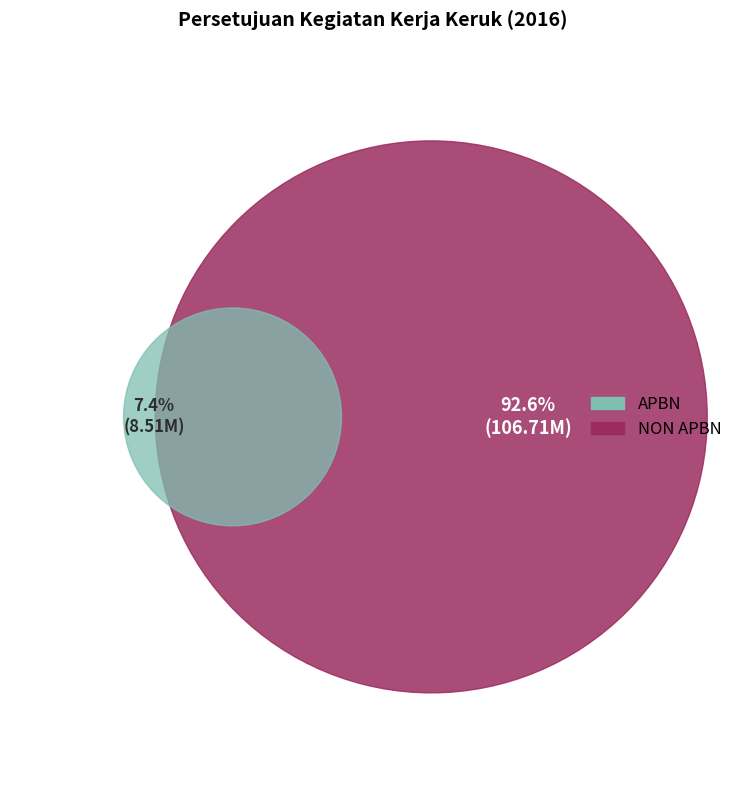

Which slice is the largest?

NON APBN